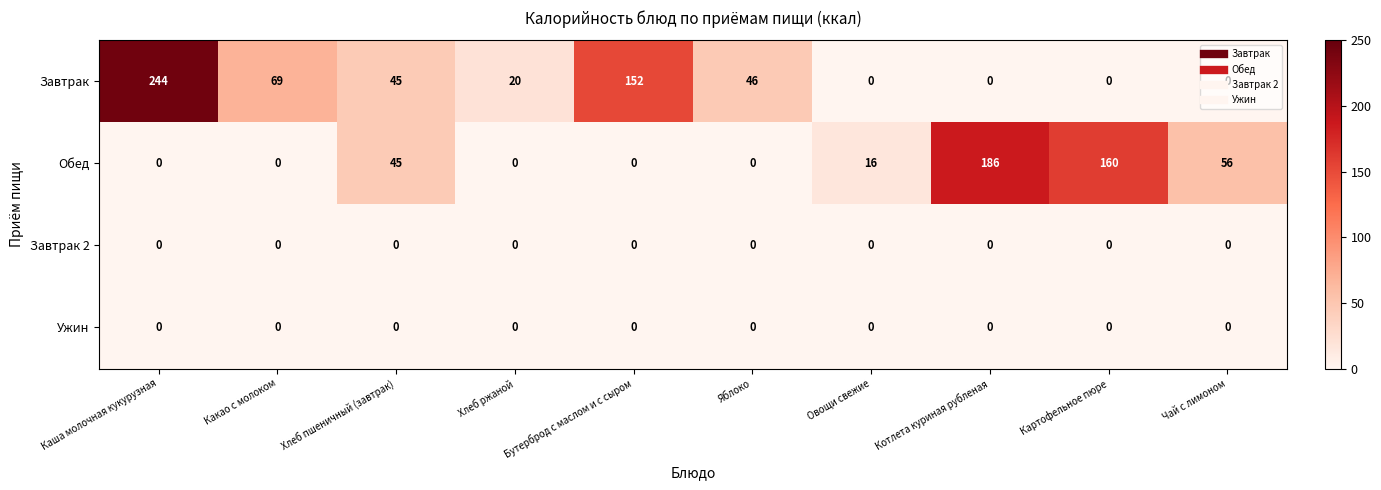

True or false: Ужин has a value of 0 at Котлета куриная рубленая.

True